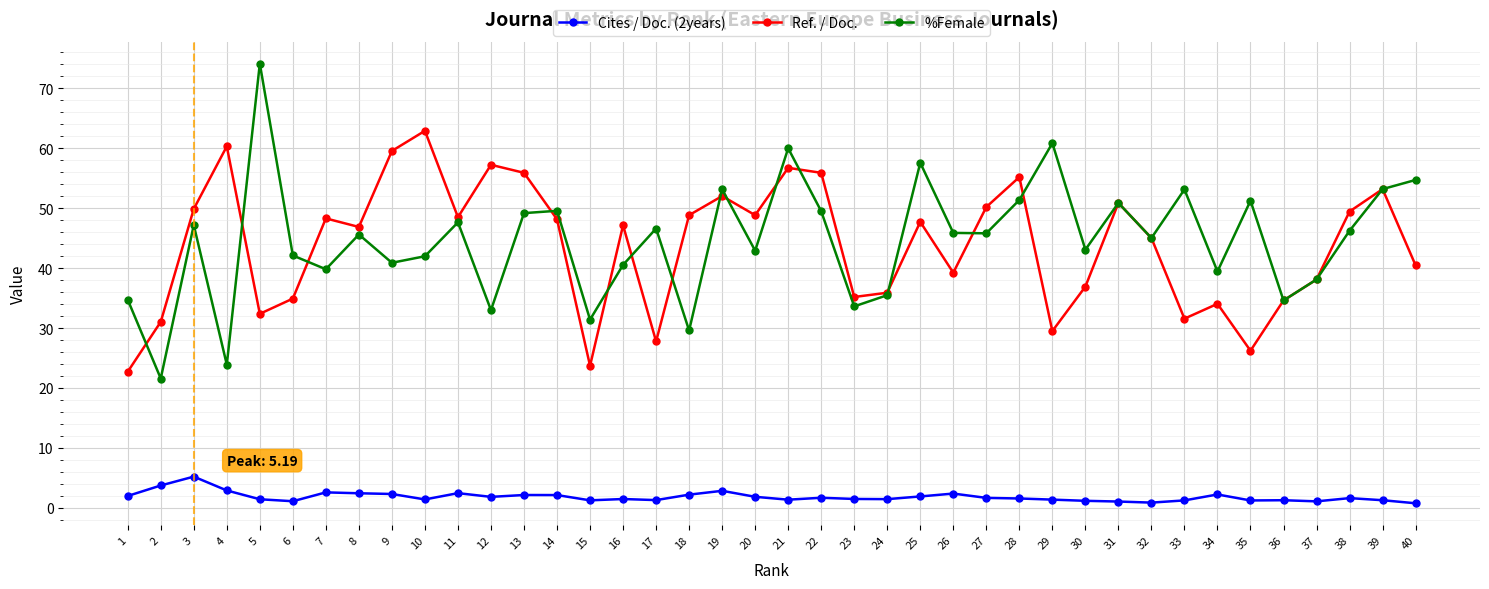

Read the Cites / Doc. (2years) value at 24.

1.4